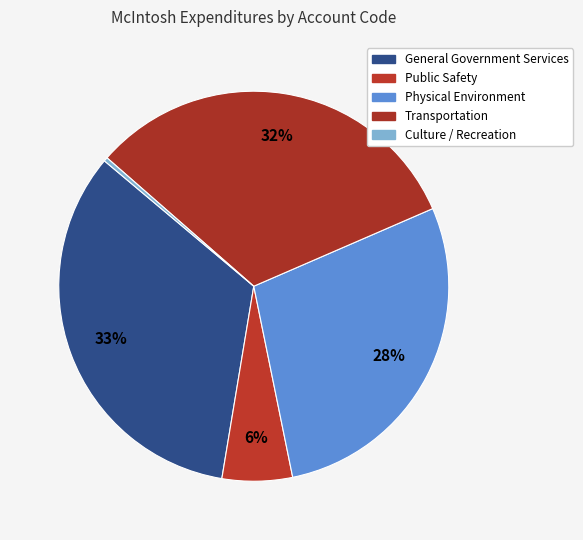

How many slices are in this pie chart?

5